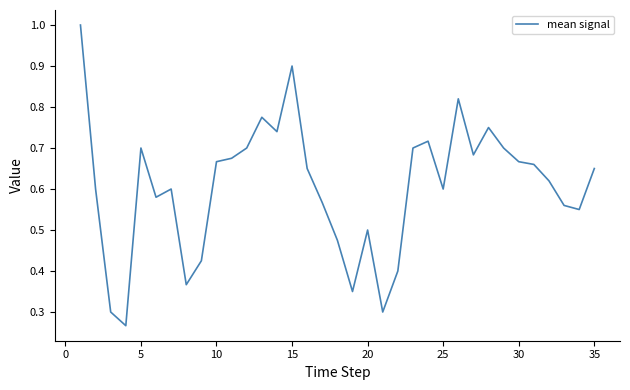

How many lines are shown in the chart?

1